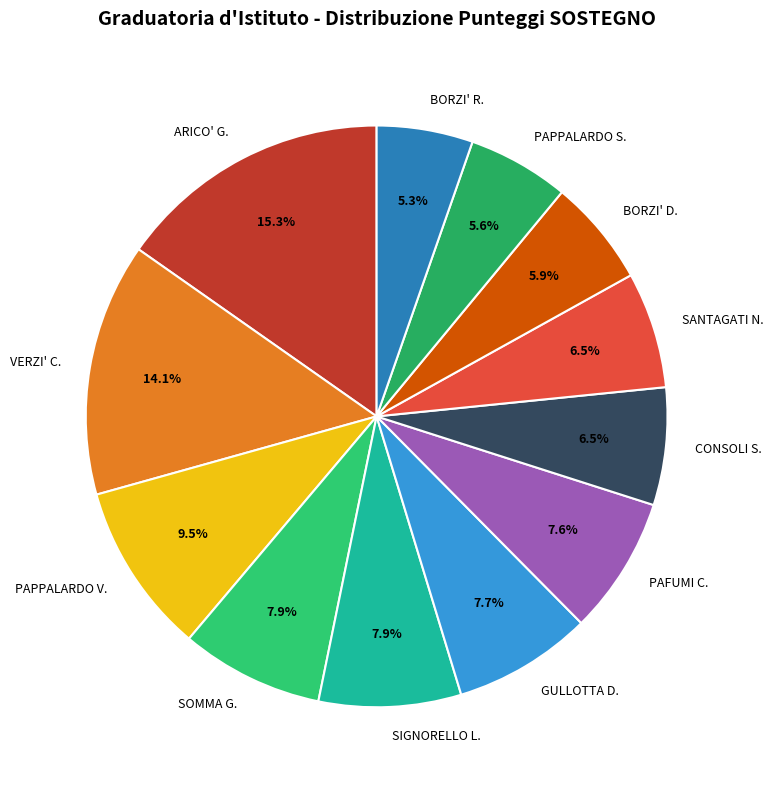

How many slices are in this pie chart?

12